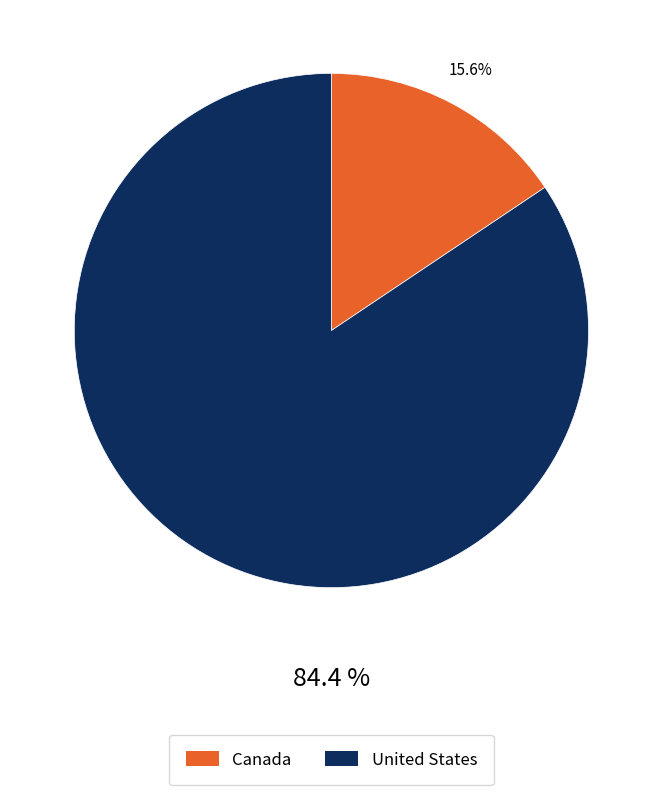

Is it true that Canada is 16% of the pie?

True